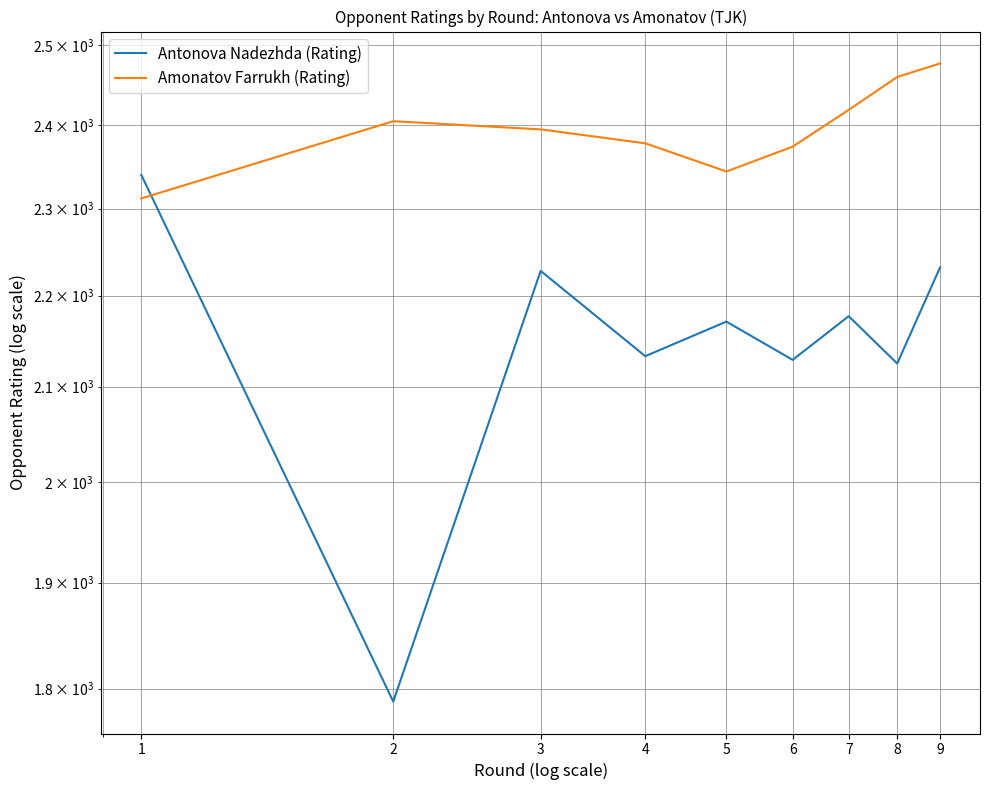

Reading left to right, list all the values displayed in this chart.

Antonova Nadezhda (Rating): 1=2340	2=1788	3=2228	4=2133	5=2171	6=2129	7=2177	8=2125	9=2232
Amonatov Farrukh (Rating): 1=2312	2=2405	3=2395	4=2378	5=2344	6=2374	7=2419	8=2460	9=2477